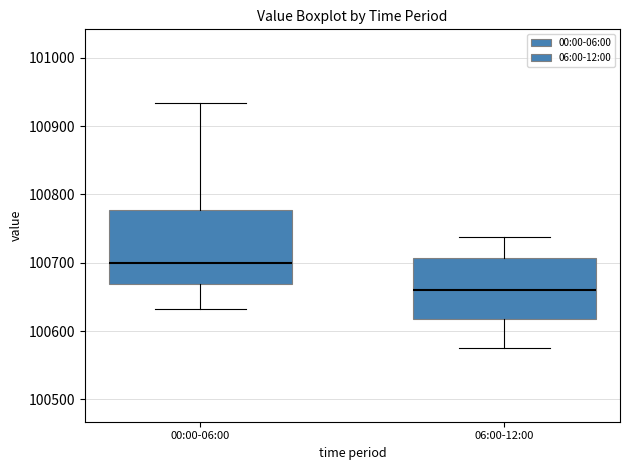

Reading left to right, transcribe this box plot: for each box, give where its median line is, the range the box spans, and where its two whiskers end, as read against the y-axis. The values are not printed on the chart, so give them approximately, as read against the axis.

00:00-06:00: median 100700, box 100670 to 100780, whiskers 100630 to 100930
06:00-12:00: median 100660, box 100620 to 100710, whiskers 100580 to 100740